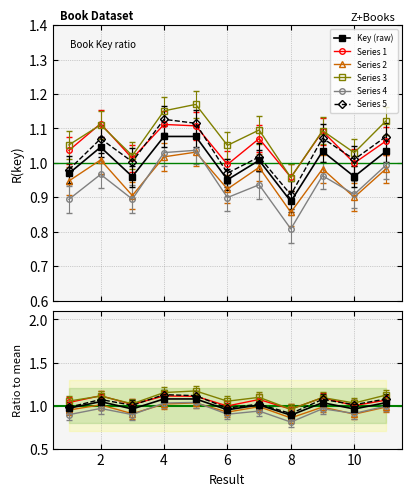

True or false: Series 2 has more than 0 interior local peaks.

True